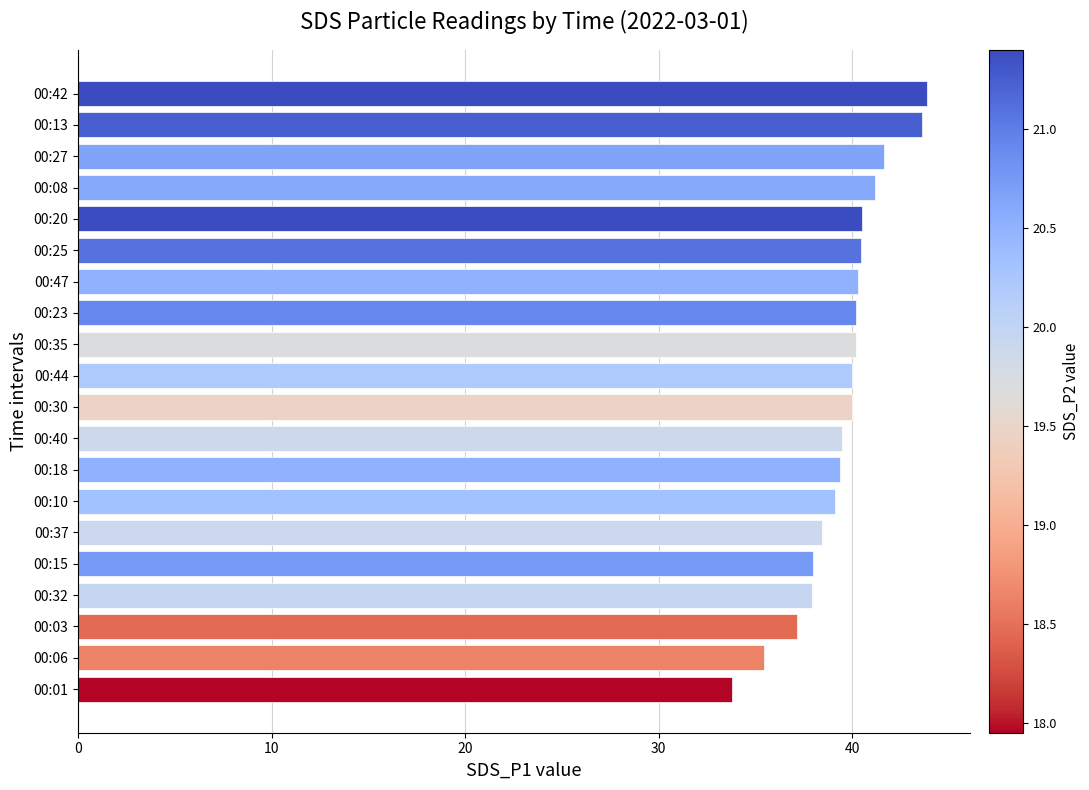

Are the bars grouped side by side (vs. stacked)?

No